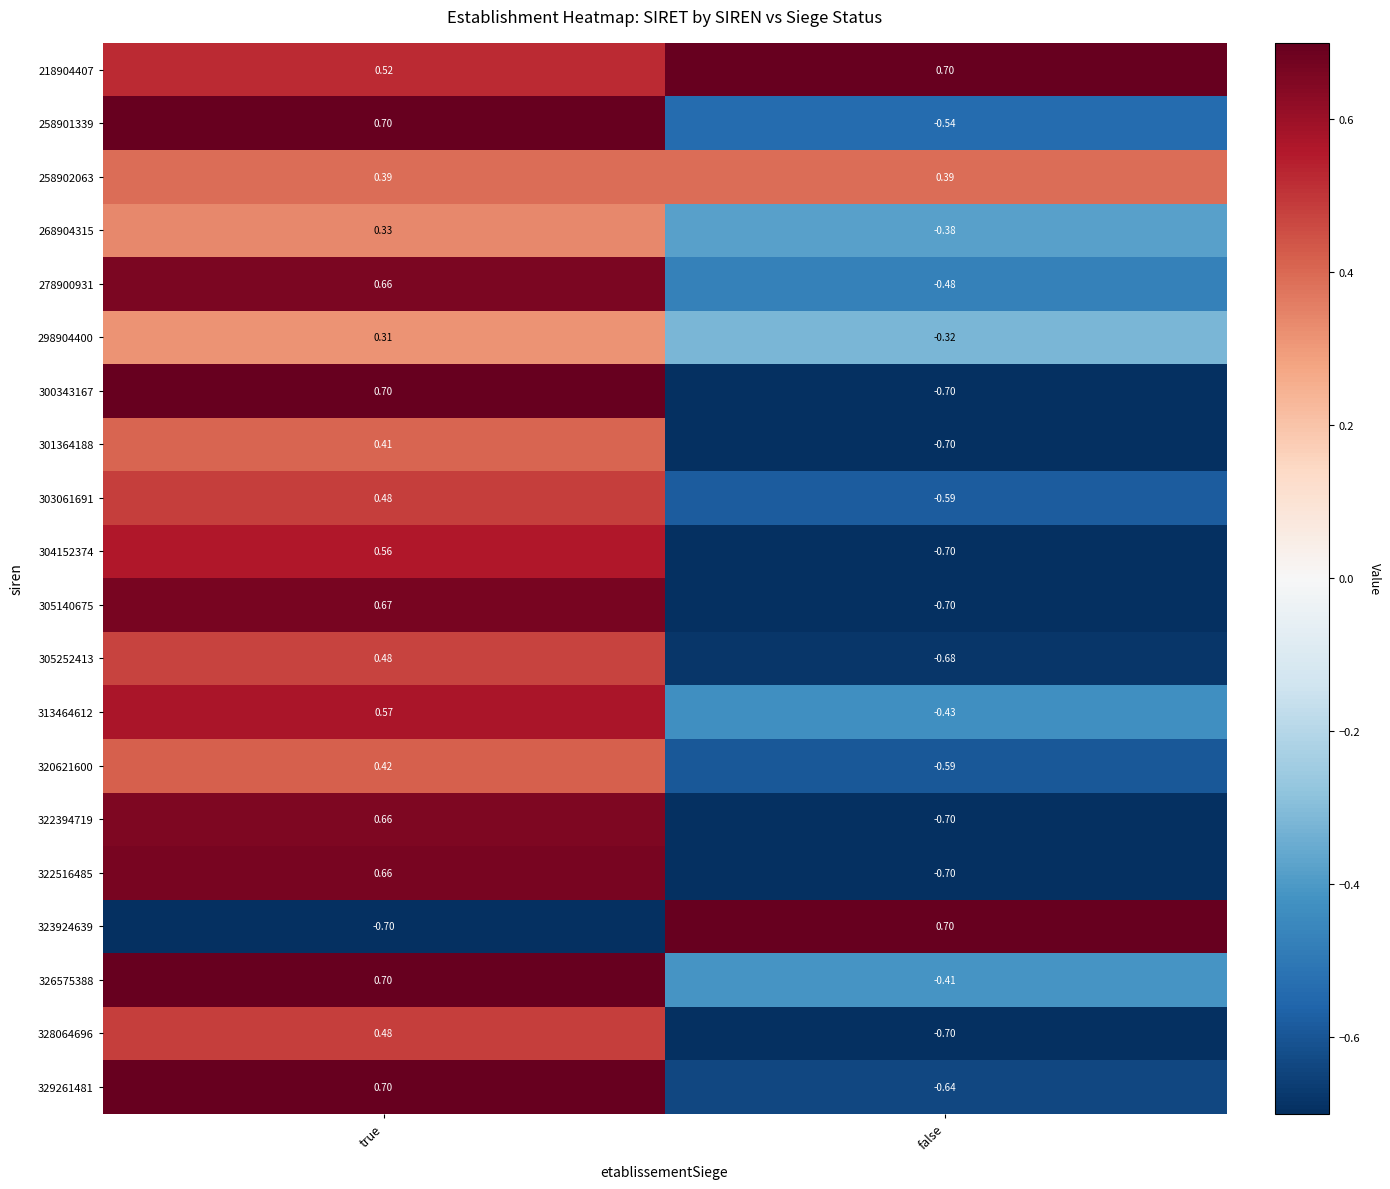

List the labels in order of 323924639 value, smallest first.

true, false